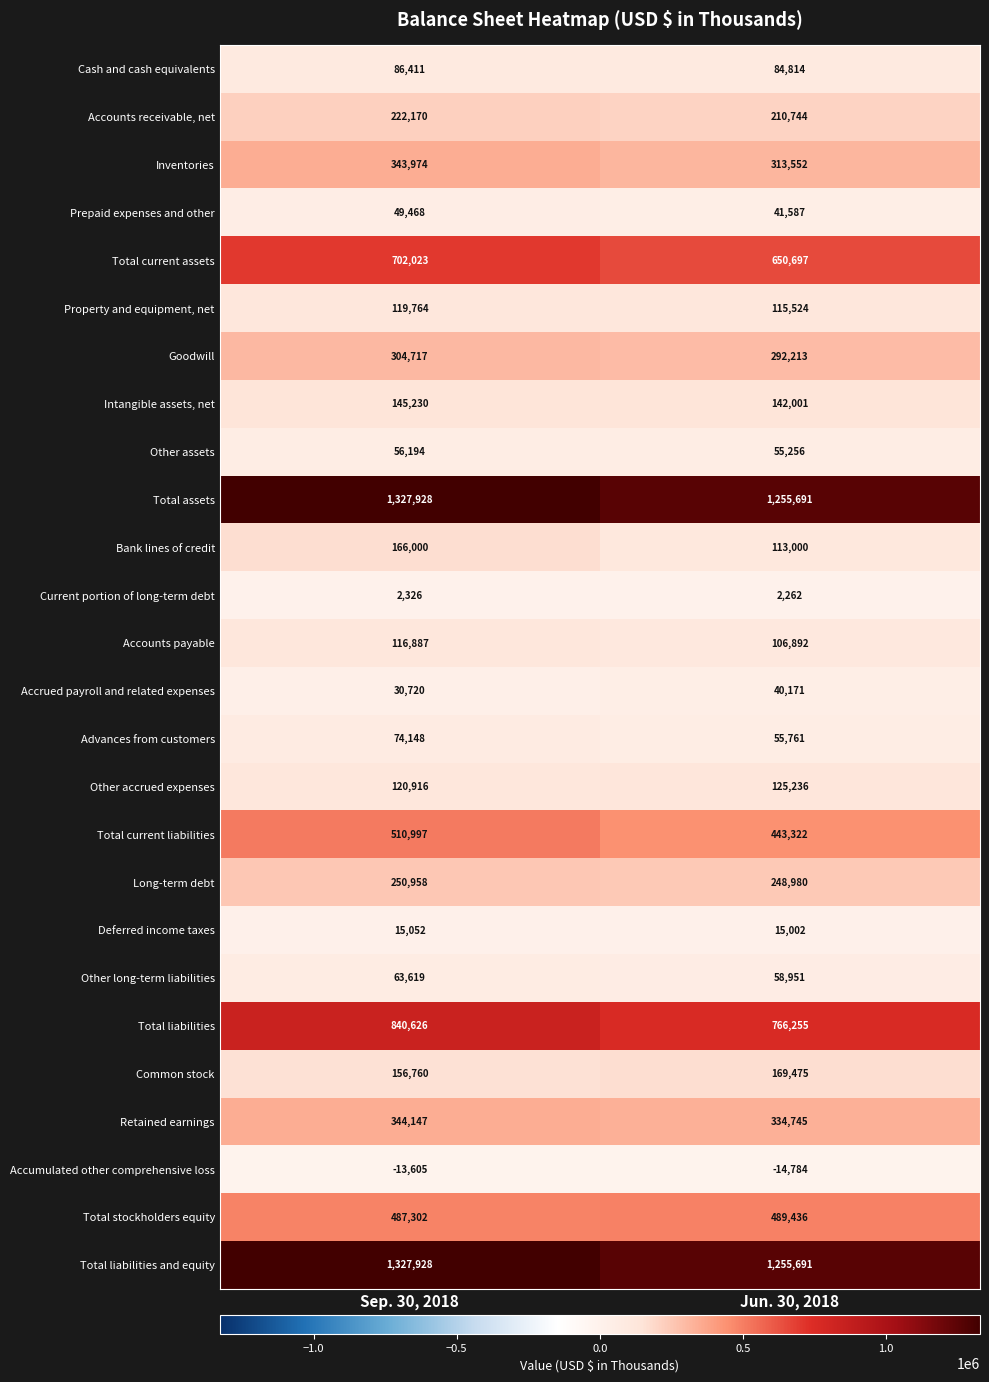

Is it true that Cash and cash equivalents equals 84814 at Jun. 30, 2018?

True